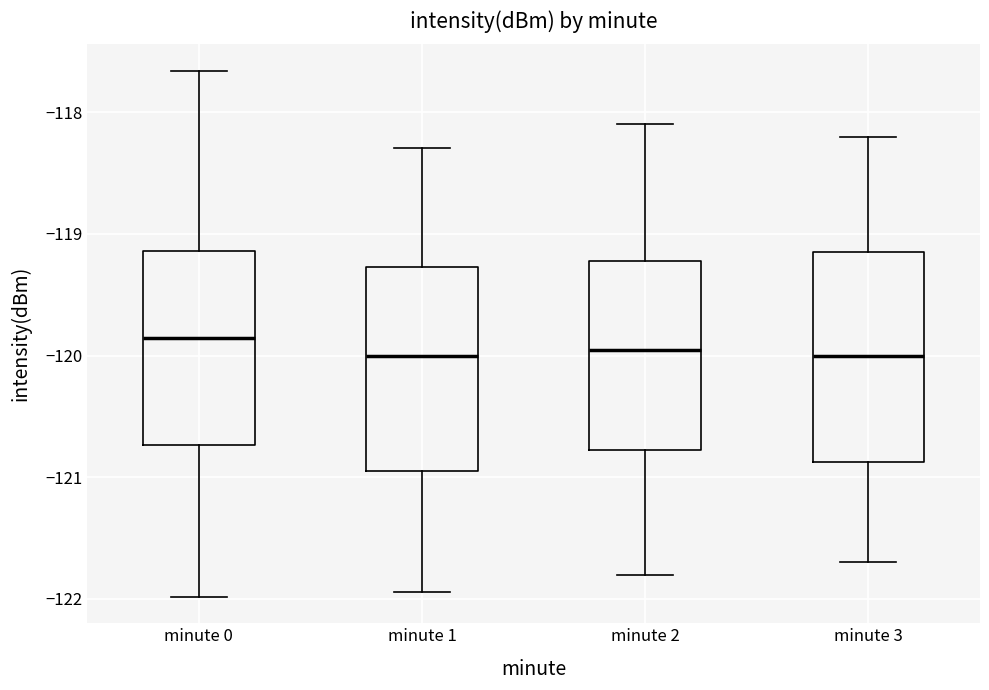

Reading left to right, transcribe this box plot: for each box, give where its median line is, the range the box spans, and where its two whiskers end, as read against the y-axis. The values are not printed on the chart, so give them approximately, as read against the axis.

minute 0: median -119.9, box -120.7 to -119.1, whiskers -122.0 to -117.7
minute 1: median -120.0, box -120.9 to -119.3, whiskers -121.9 to -118.3
minute 2: median -119.9, box -120.8 to -119.2, whiskers -121.8 to -118.1
minute 3: median -120.0, box -120.9 to -119.1, whiskers -121.7 to -118.2